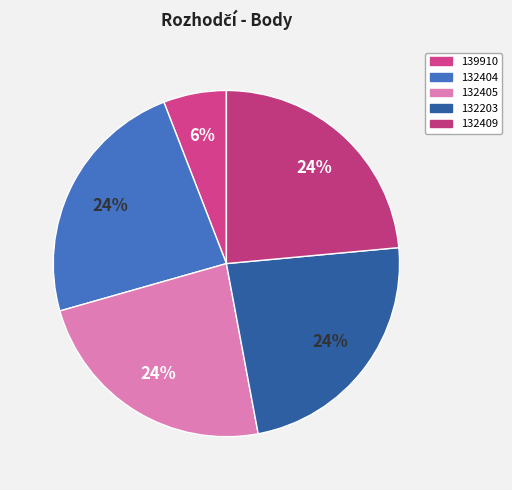

To the nearest percent, what percentage of the pie is 132409?

24%